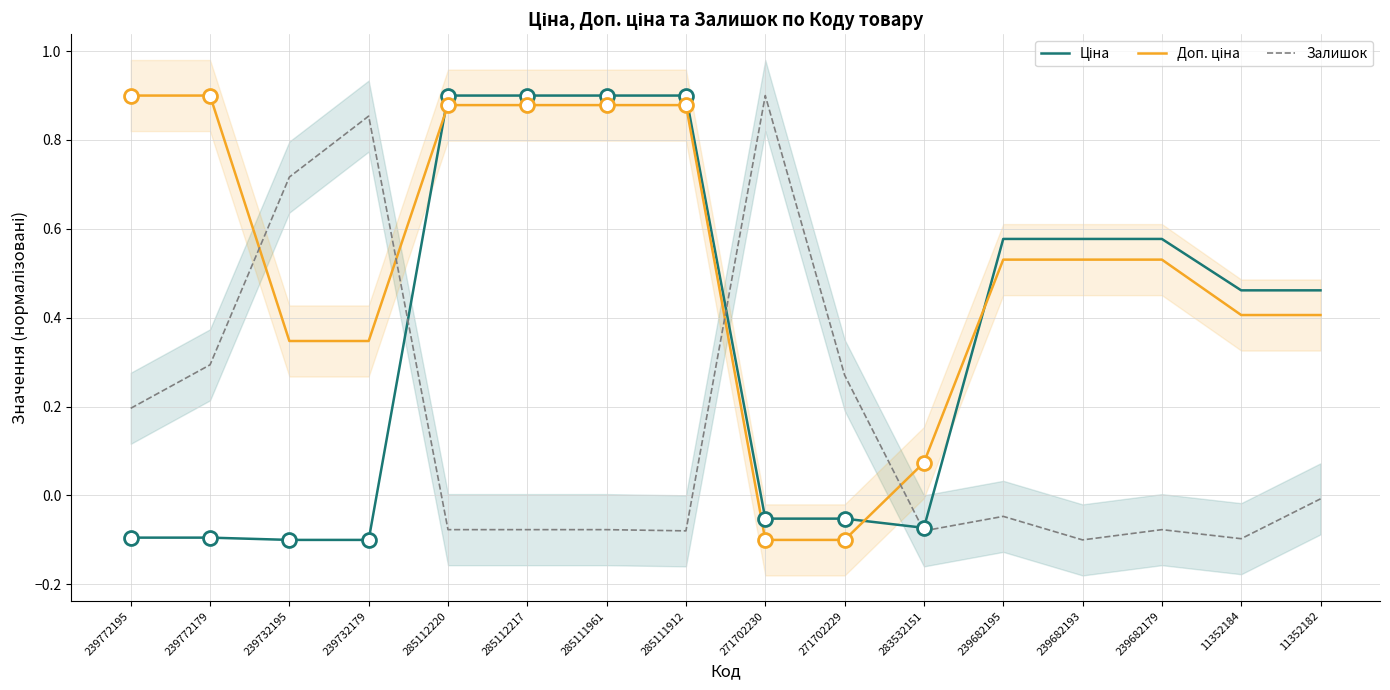

What is the difference between the maximum and minimum values in the Ціна series?

1.0